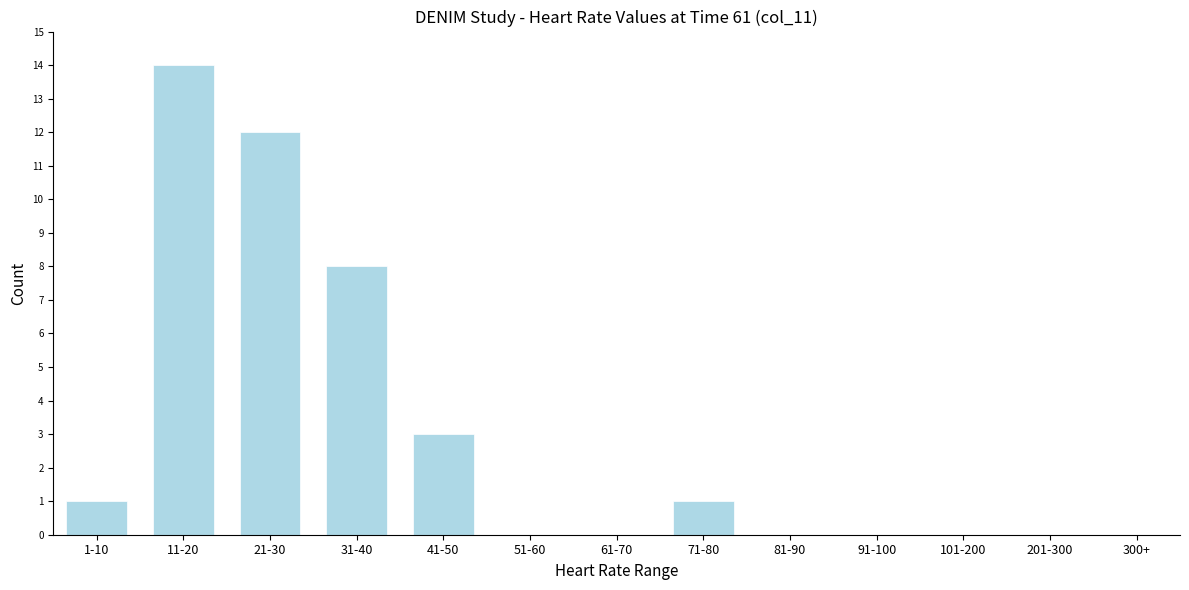

Reading right to left, list all the values displayed in this chart.

300+=0	201-300=0	101-200=0	91-100=0	81-90=0	71-80=1	61-70=0	51-60=0	41-50=3	31-40=8	21-30=12	11-20=14	1-10=1